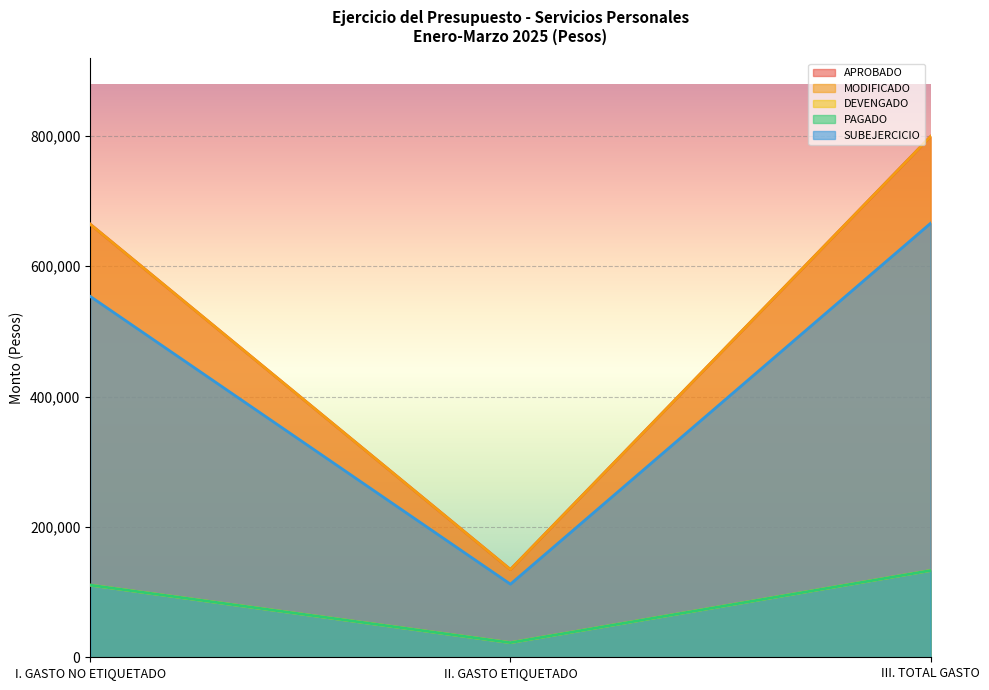

List the labels in order of DEVENGADO value, smallest first.

II. GASTO ETIQUETADO, I. GASTO NO ETIQUETADO, III. TOTAL GASTO